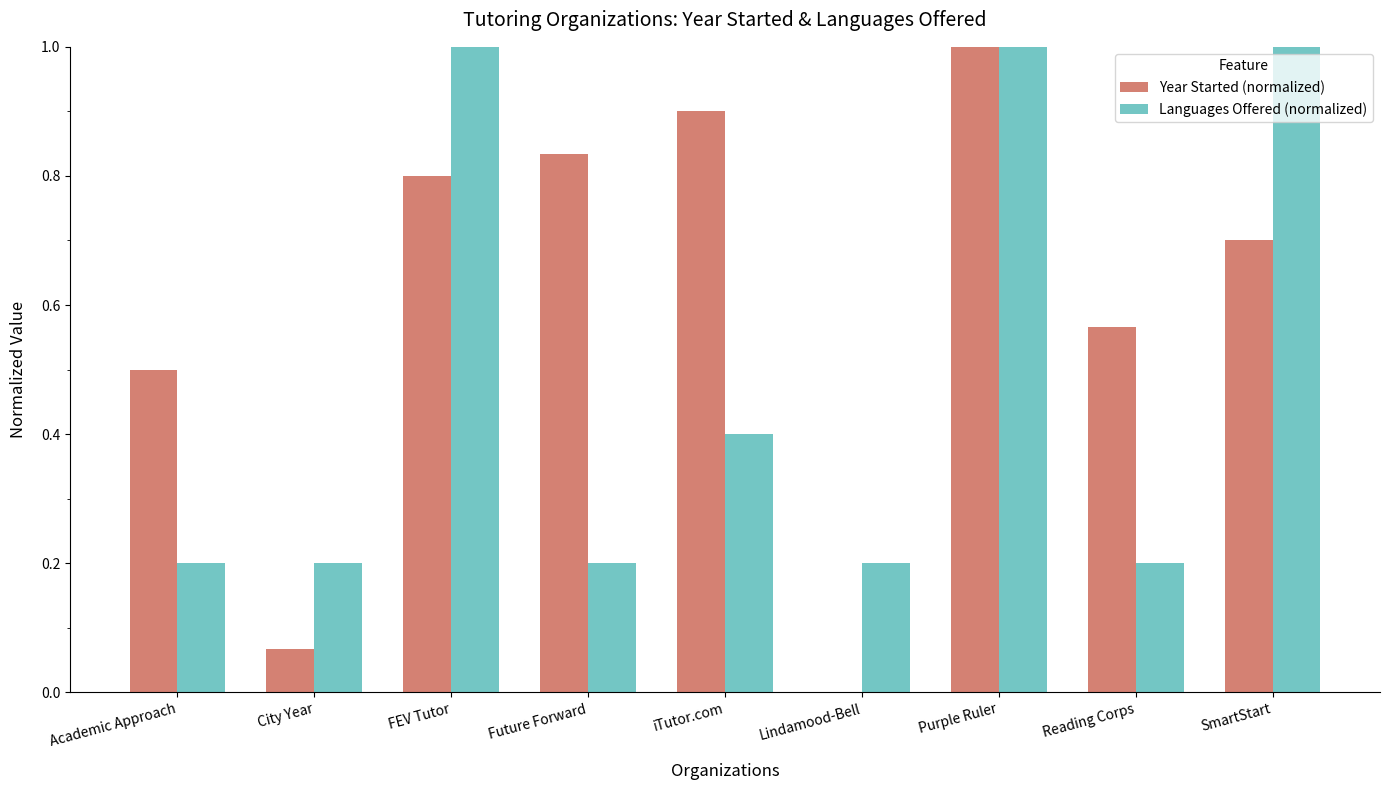

What is the sum of all Languages Offered (normalized) values?

4.4